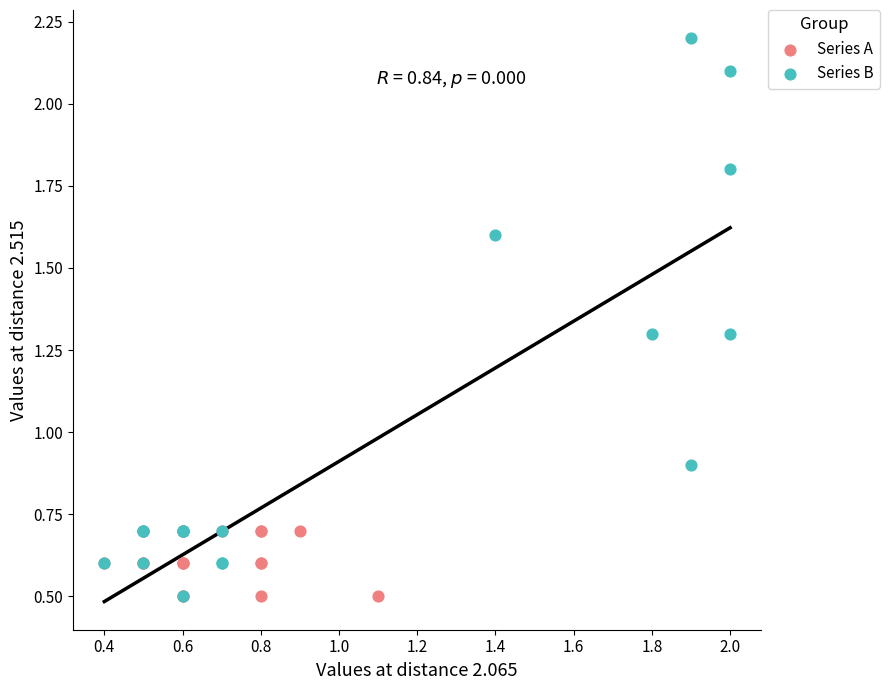

Which series reaches the maximum Y coordinate?

Series B